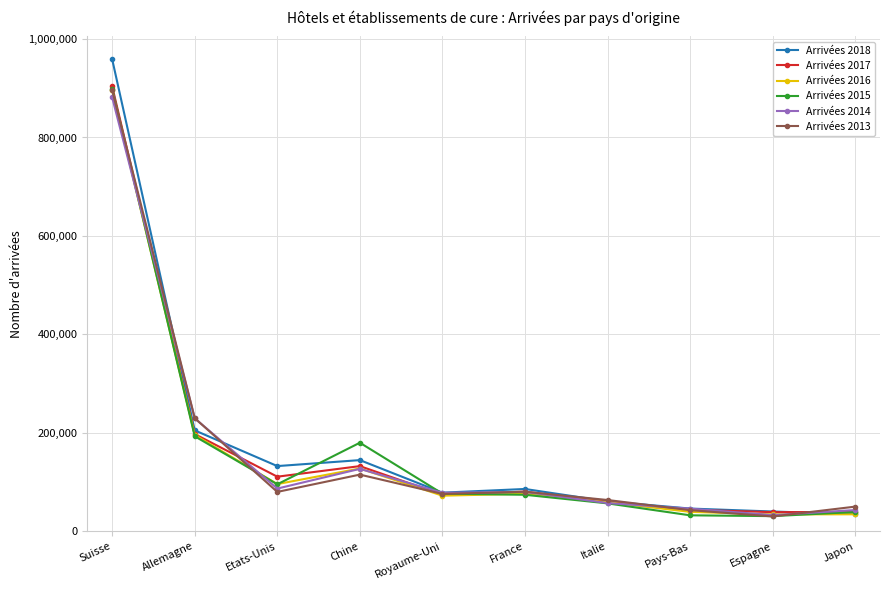

Which series changed the most between Suisse and Chine?

Arrivées 2018